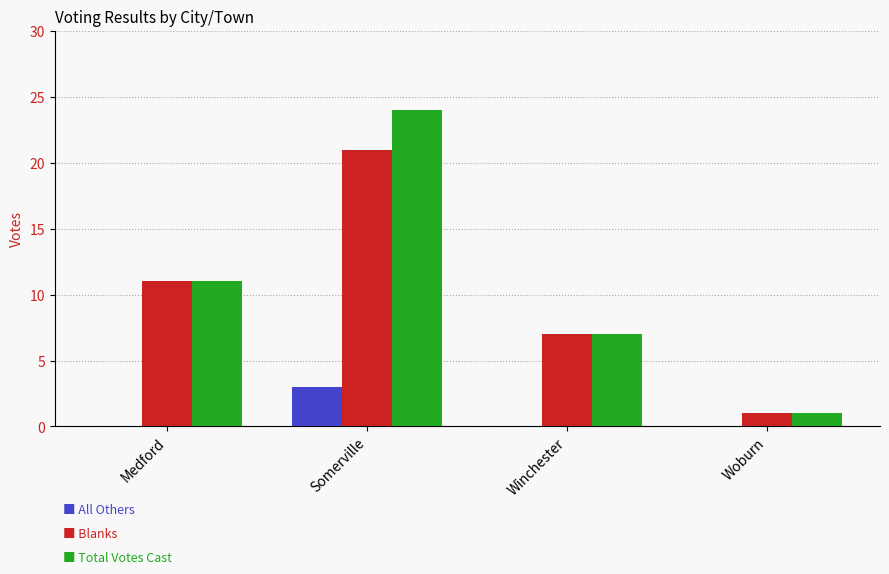

Which label corresponds to the largest value in the chart?

Somerville